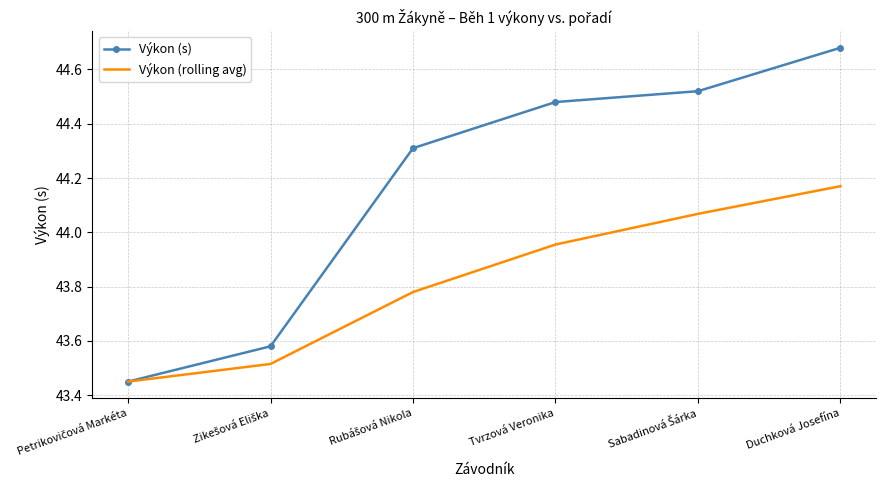

At which category is the sum across all series the highest?

Duchková Josefína